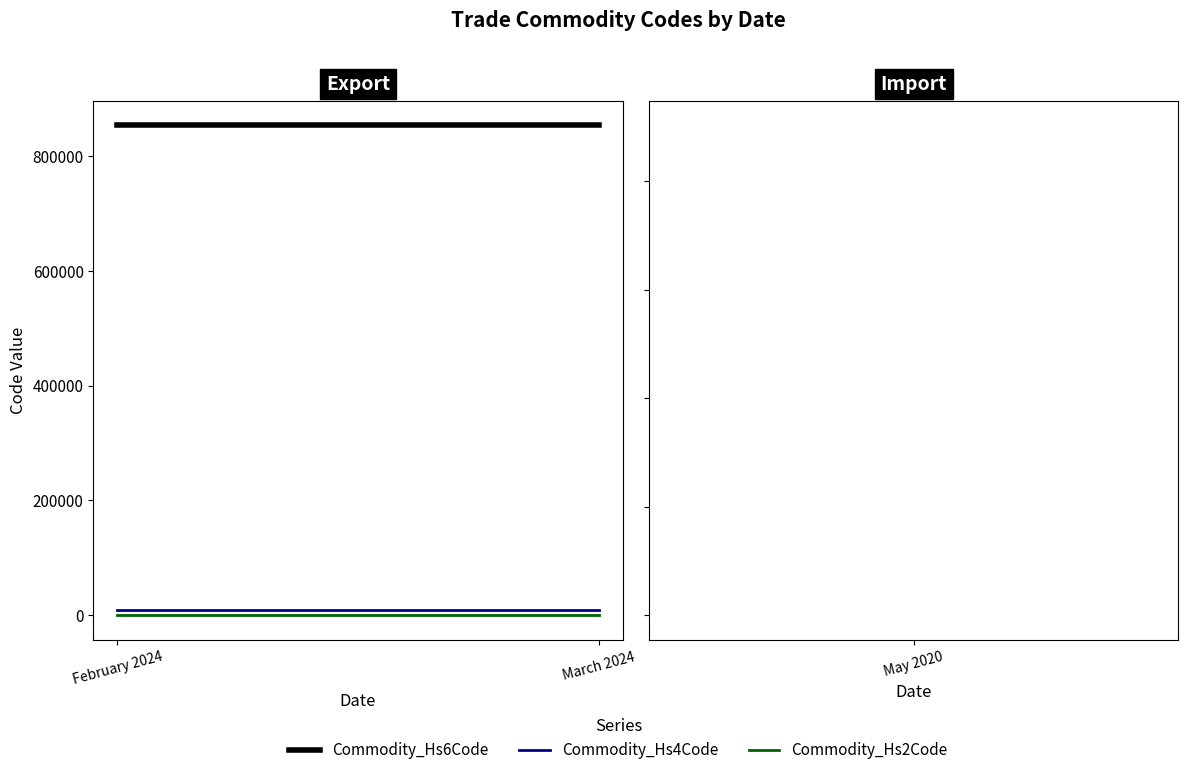

At March 2024, list the series in order from largest to smallest.

Commodity_Hs6Code, Commodity_Hs4Code, Commodity_Hs2Code